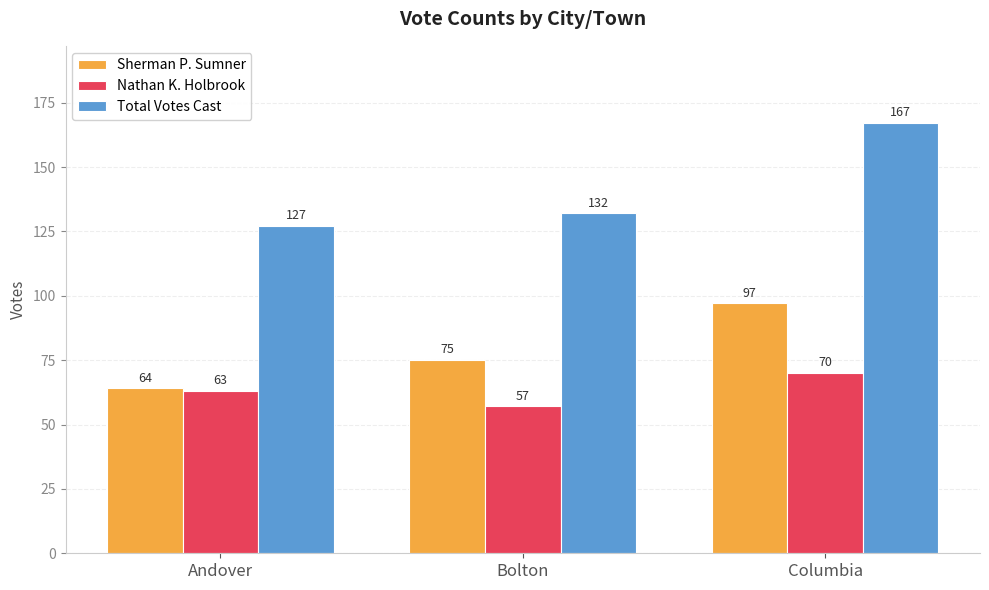

What is the label of the 1st bar from the left?

Andover